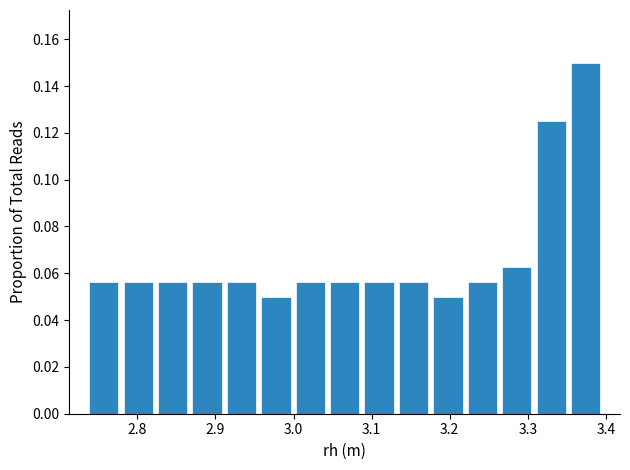

Reading left to right, transcribe this chart: for each bar, give the range it covers on the x-axis and its height. Neither the bar edges nor the heights are printed on the chart, so give them approximately, as read against the axes.

2.74 to 2.78: 0.056
2.78 to 2.82: 0.056
2.82 to 2.87: 0.056
2.87 to 2.91: 0.056
2.91 to 2.96: 0.056
2.96 to 3.00: 0.050
3.00 to 3.04: 0.056
3.04 to 3.09: 0.056
3.09 to 3.13: 0.056
3.13 to 3.18: 0.056
3.18 to 3.22: 0.050
3.22 to 3.26: 0.056
3.26 to 3.31: 0.062
3.31 to 3.35: 0.126
3.35 to 3.40: 0.150